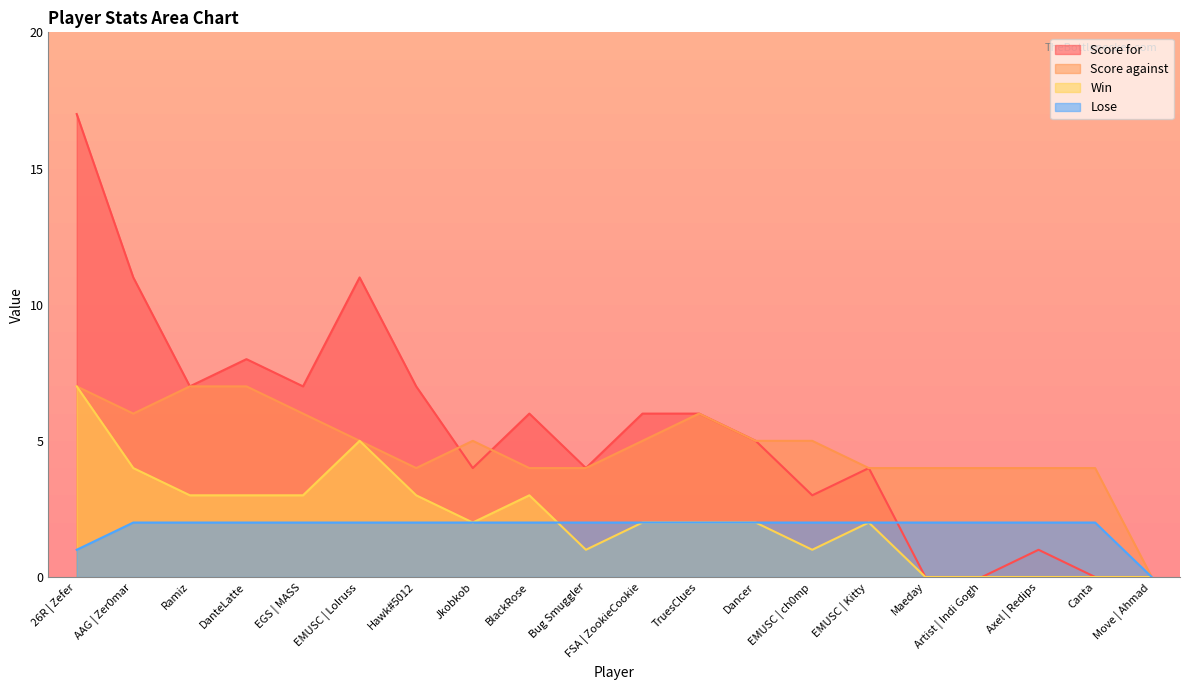

What is the difference between the maximum and second lowest values in the Win series?

7